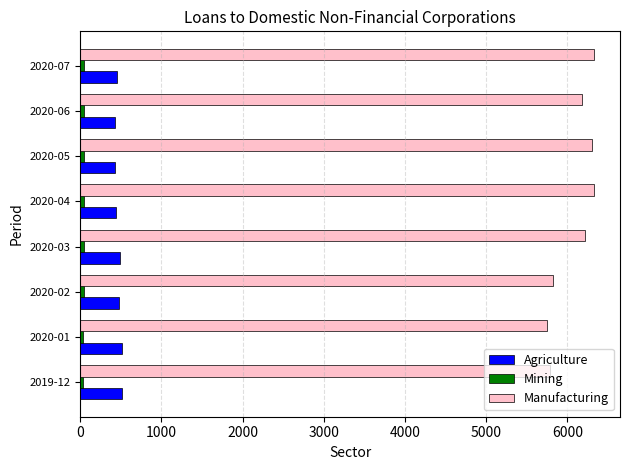

How many data points does each series have?

8